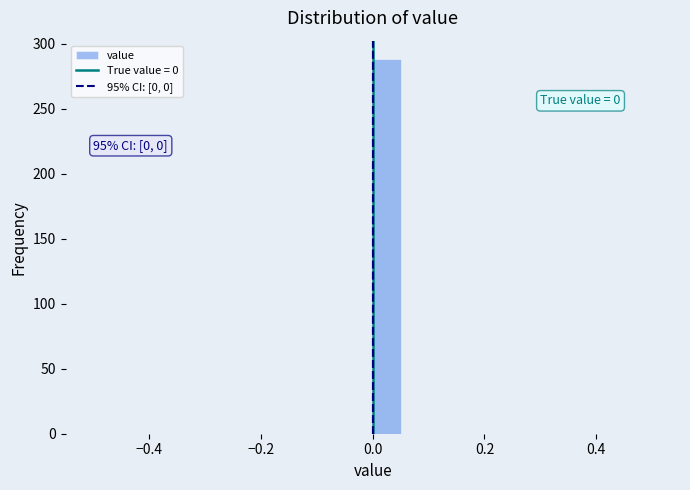

Around what value on the x-axis is the tallest bar? Give the approximate position of its centre, as read against the axis.

0.02